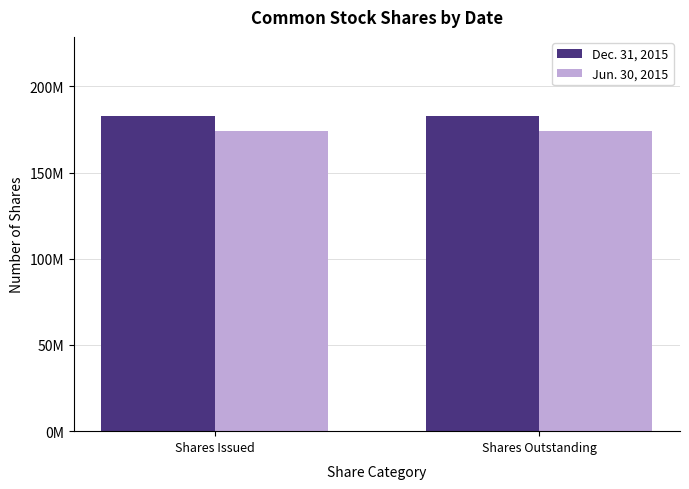

What are all the series names shown in the legend?

Dec. 31, 2015, Jun. 30, 2015